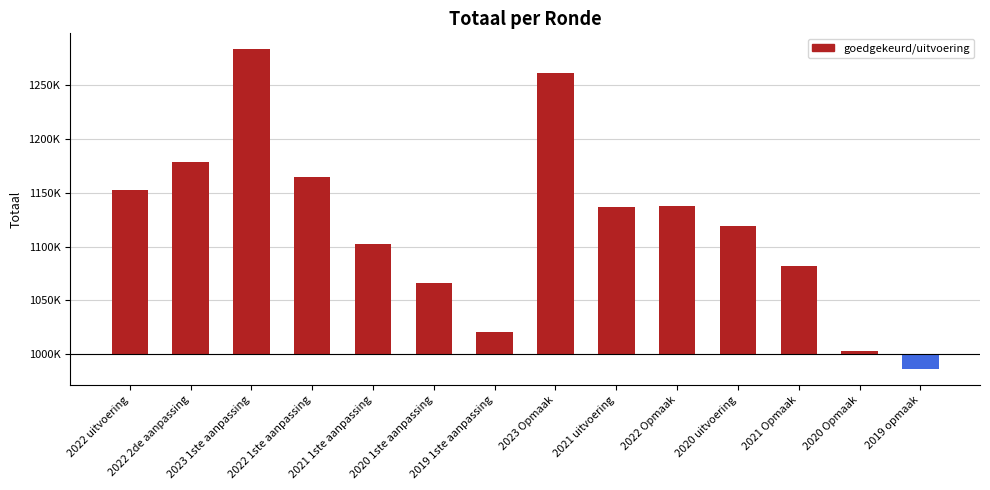

List the labels in order of value, smallest first.

2019 opmaak, 2020 Opmaak, 2019 1ste aanpassing, 2020 1ste aanpassing, 2021 Opmaak, 2021 1ste aanpassing, 2020 uitvoering, 2021 uitvoering, 2022 Opmaak, 2022 uitvoering, 2022 1ste aanpassing, 2022 2de aanpassing, 2023 Opmaak, 2023 1ste aanpassing